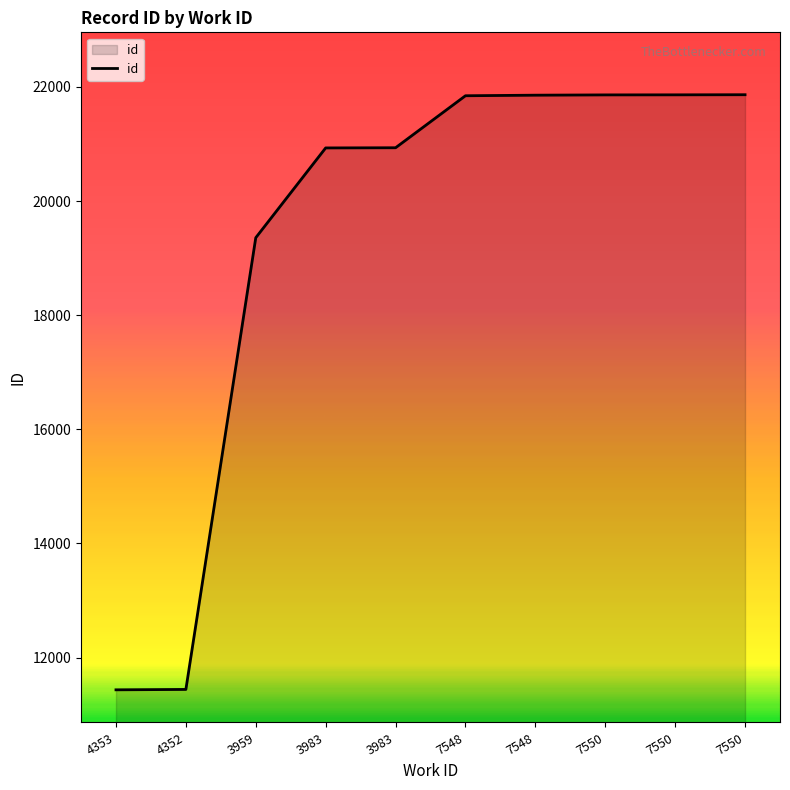

At which label is the value closest to 16649?

3959